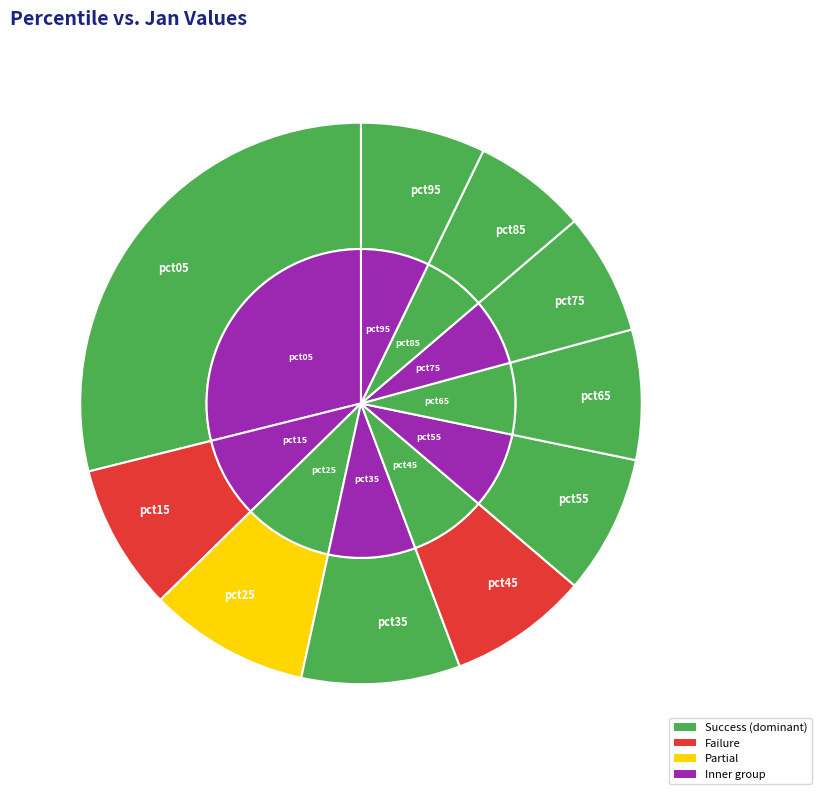

Rank the categories by value from lowest to highest.

pct85, pct75, pct95, pct65, pct55, pct45, pct15, pct35, pct25, pct05